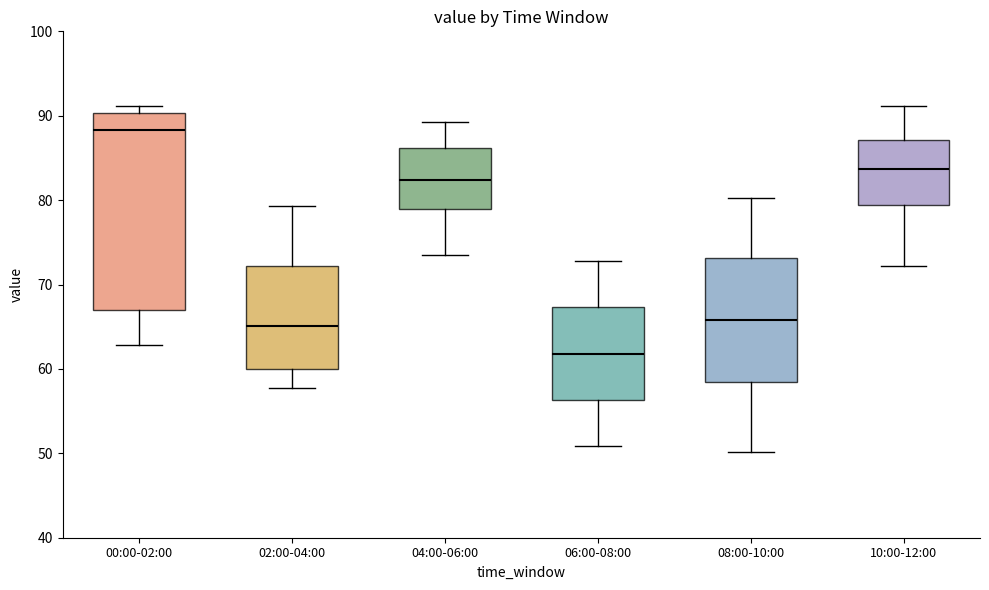

Which box's median line is the highest?

00:00-02:00